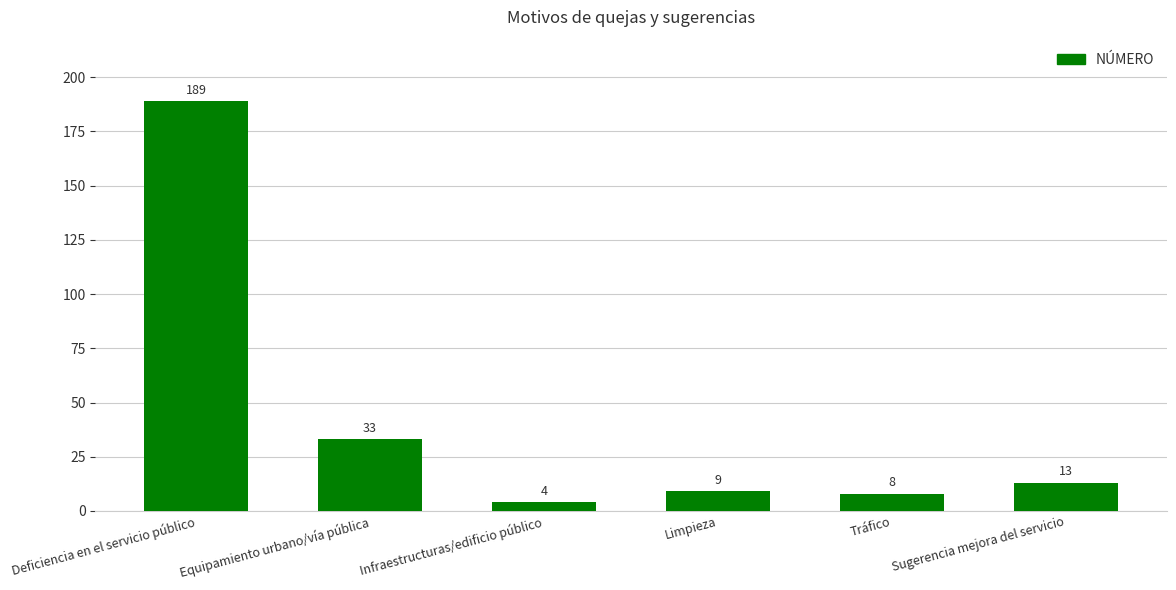

What is the sum of the values at Deficiencia en el servicio público and Equipamiento urbano/vía pública?

222